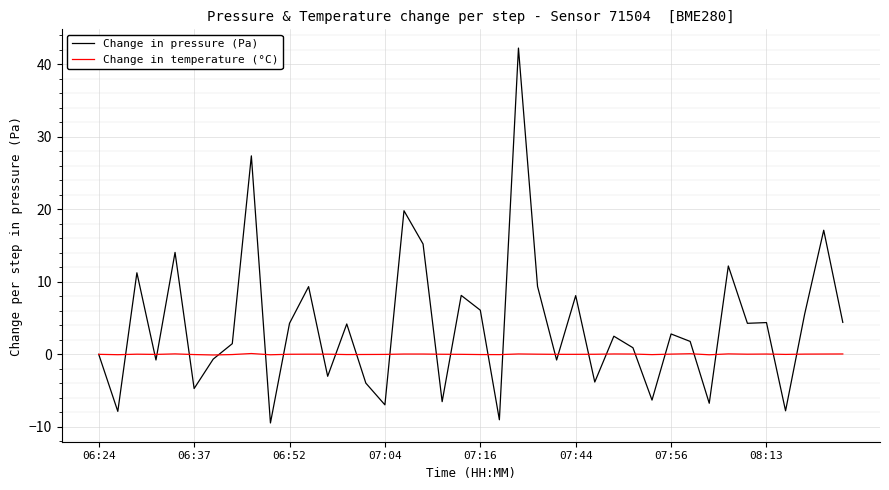

What are all the series names shown in the legend?

Change in pressure (Pa), Change in temperature (°C)